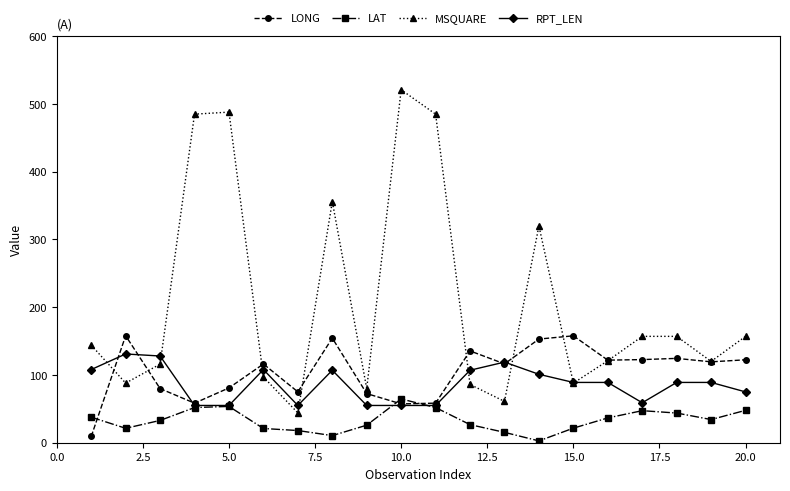

What is the value of the MSQUARE point at the 20th from the left?

157.0